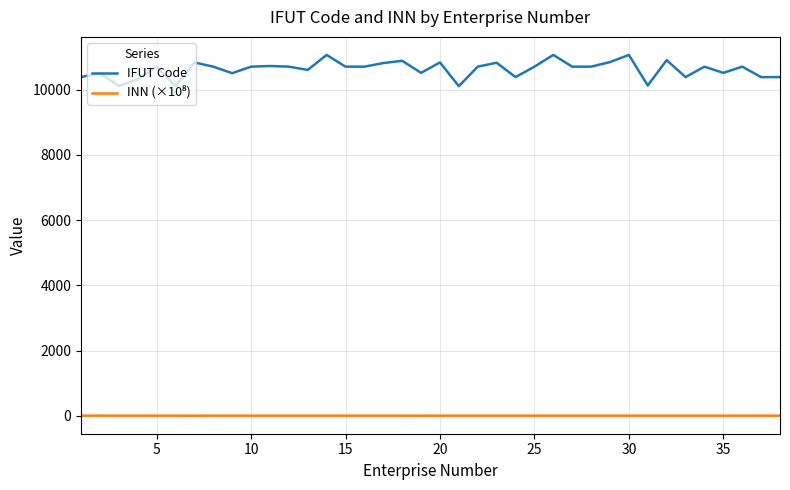

What is the greatest value displayed?

11070.0